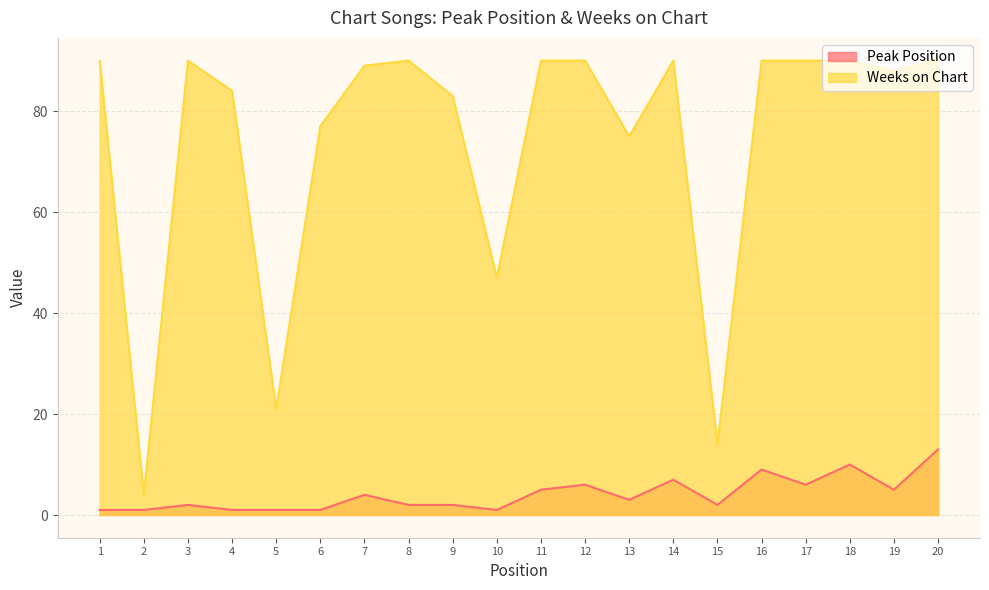

Which series has the widest spread of values?

Weeks on Chart